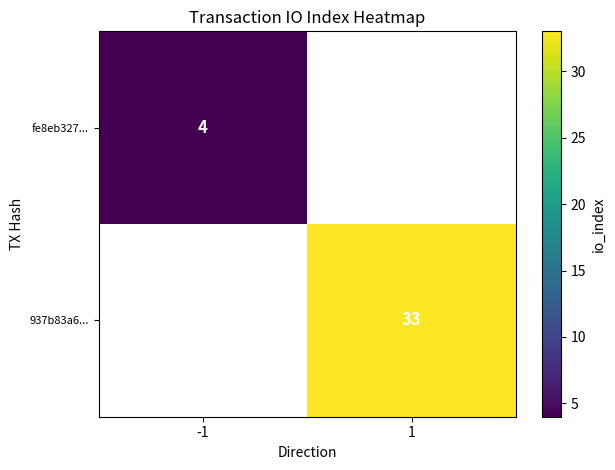

The 937b83a6... series shows 57 at 1. True or false?

False